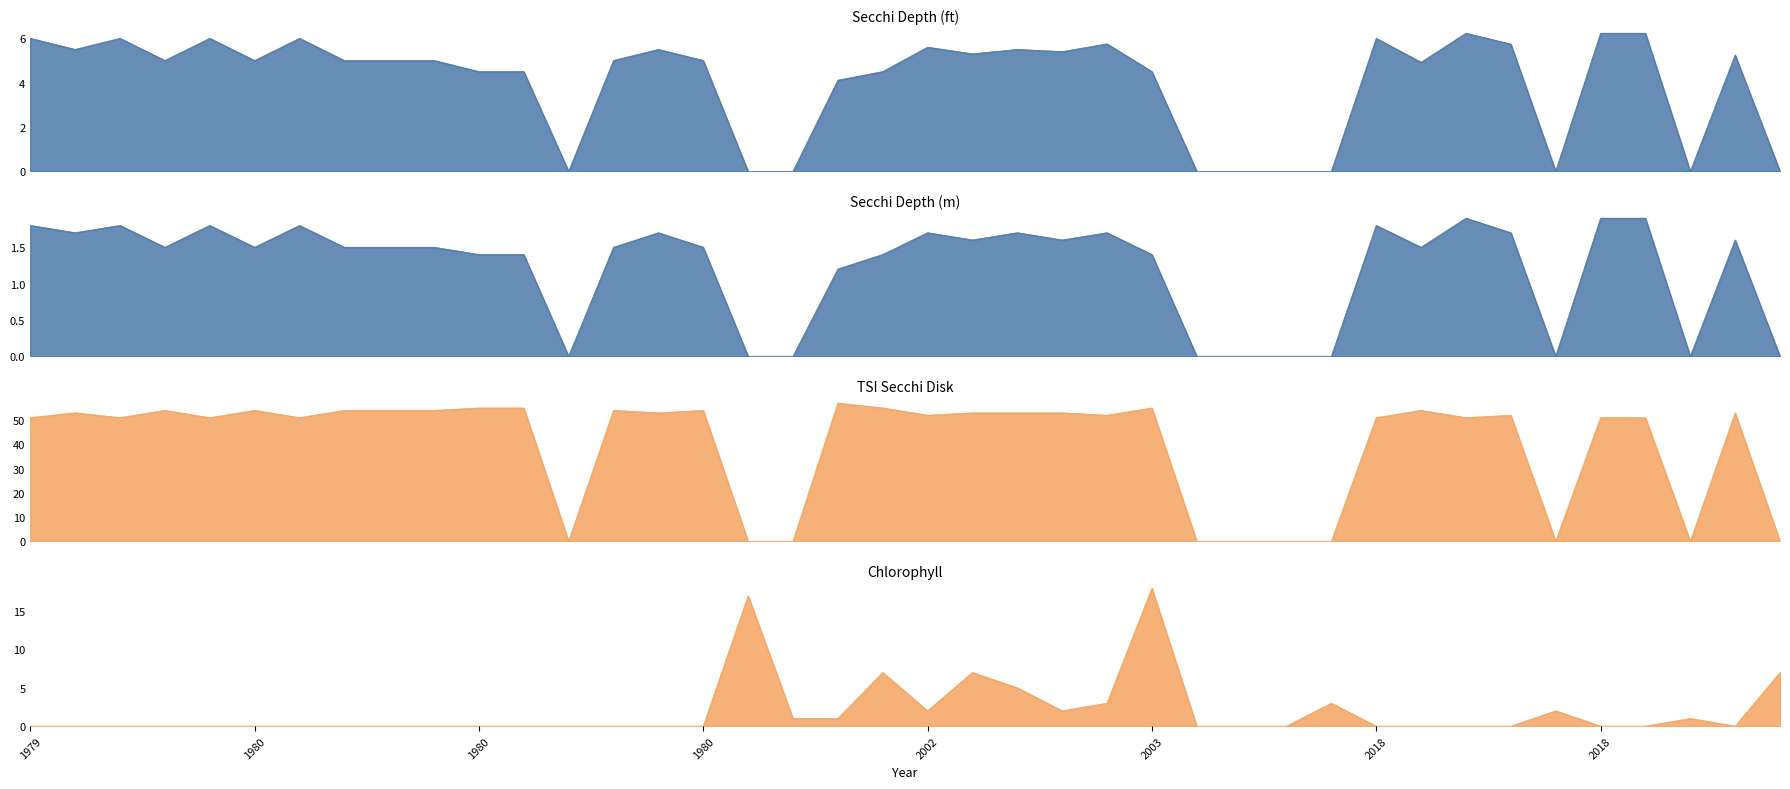

Read the Secchi Meters value at 1980.

1.5